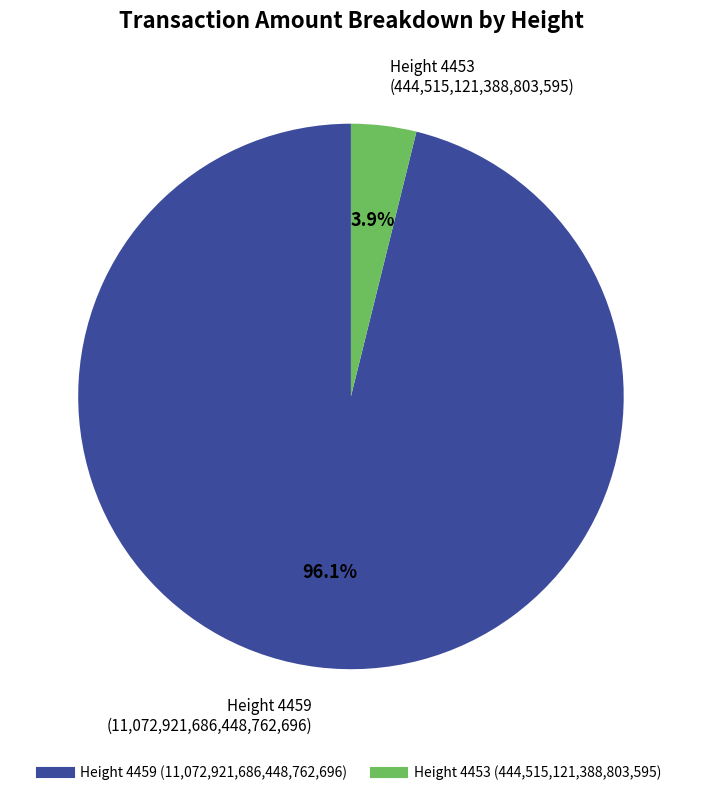

Count the number of slices in the pie.

2